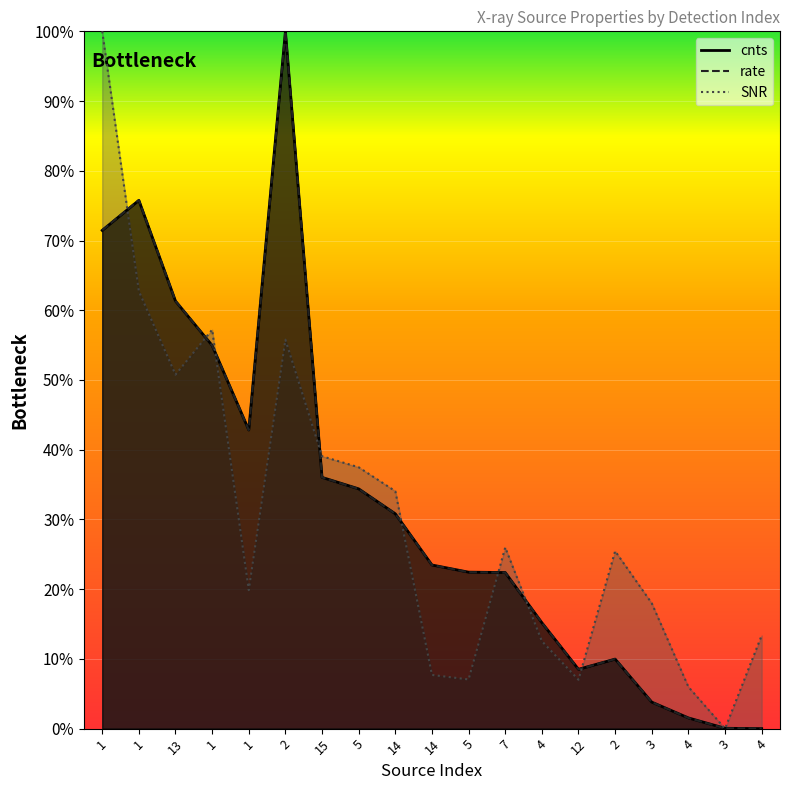

Which series changed the most between 7 and 4?

SNR